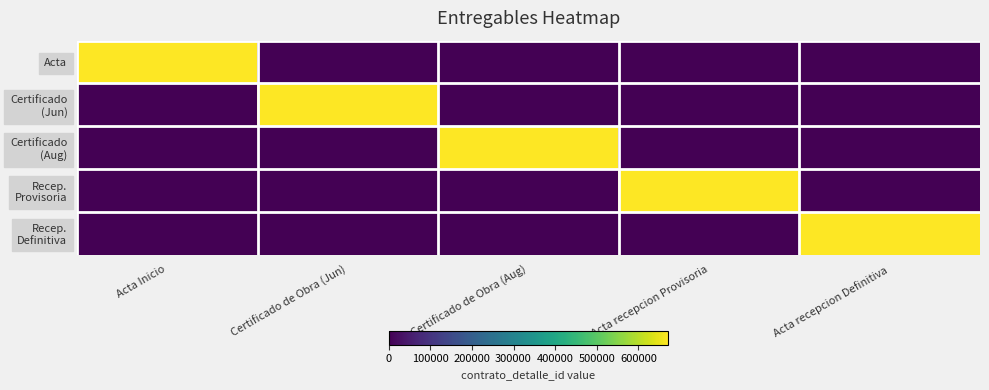

At which category does the chart reach its peak across all series?

Acta Inicio